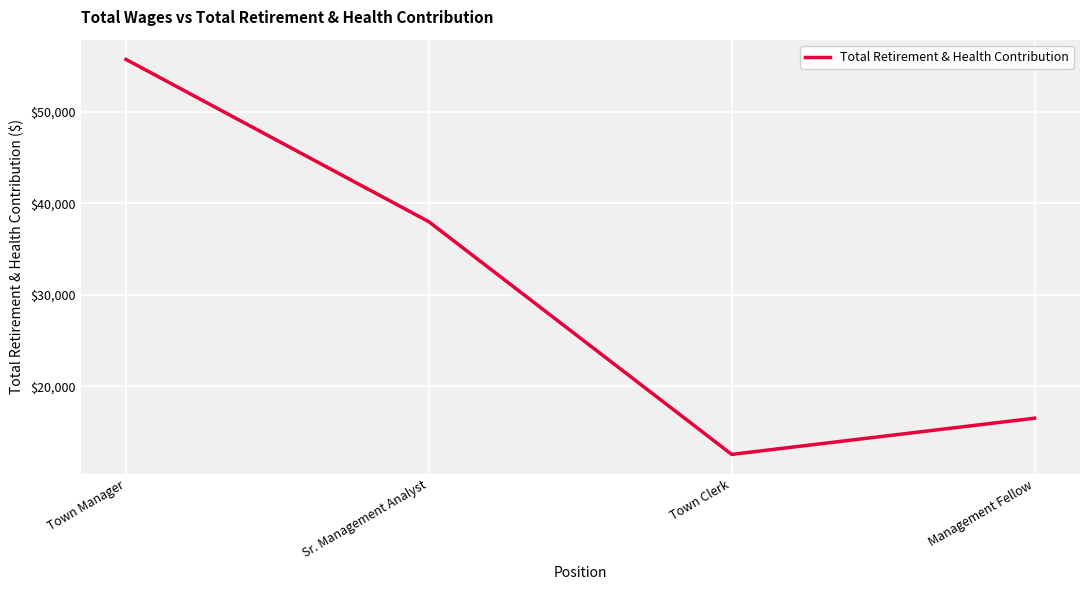

Reading left to right, transcribe all the data shown in this chart.

Town Manager=55742	Sr. Management Analyst=37991	Town Clerk=12542	Management Fellow=16501